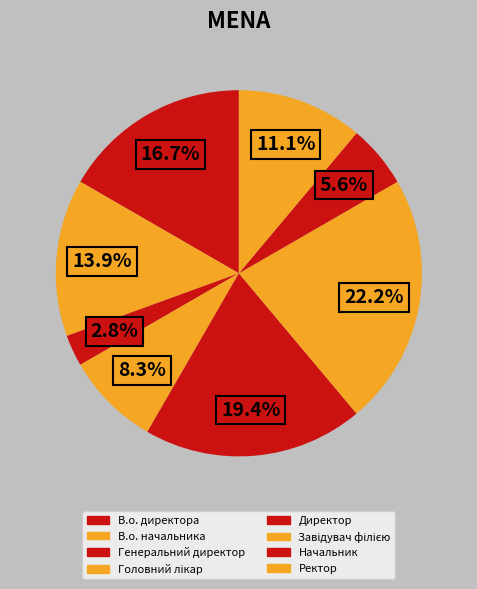

Which has a higher value, Головний лікар or Начальник?

Головний лікар